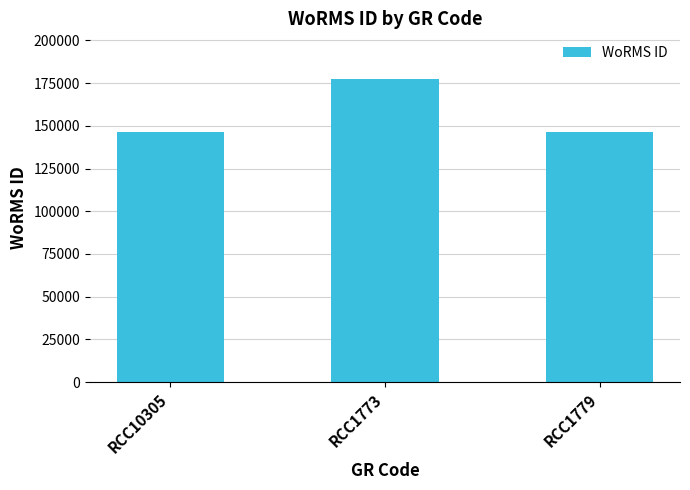

What is the ratio of the value at RCC10305 to the value at RCC1773?

0.8